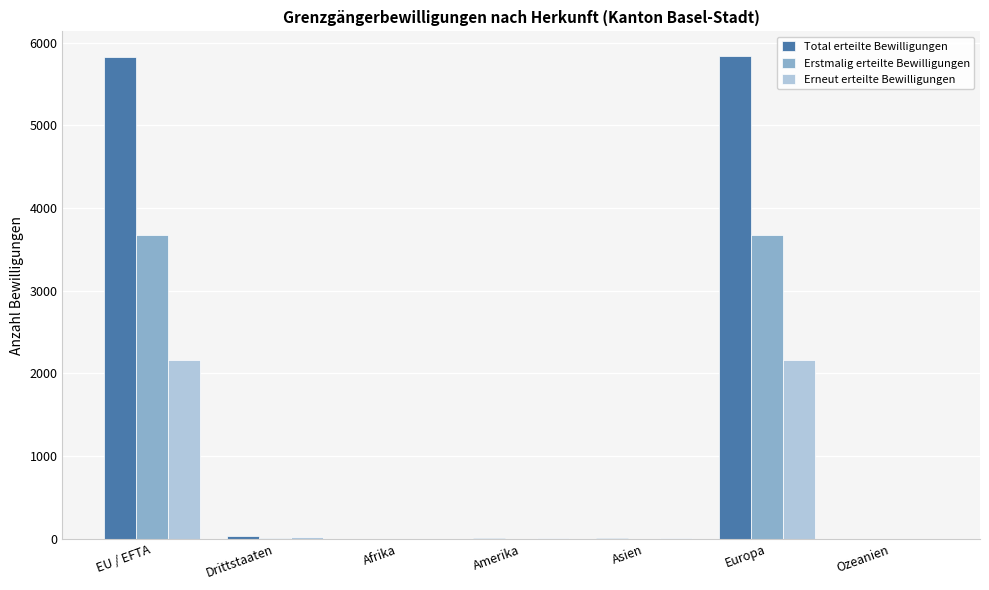

What are all the series names shown in the legend?

Total erteilte Bewilligungen, Erstmalig erteilte Bewilligungen, Erneut erteilte Bewilligungen